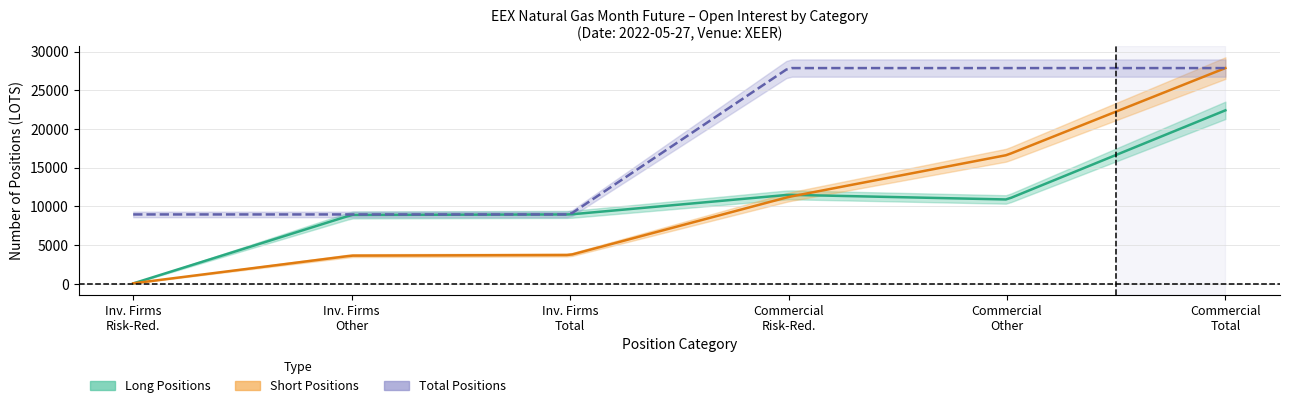

What is the difference between the maximum and minimum values in the Long_IF series?

8908